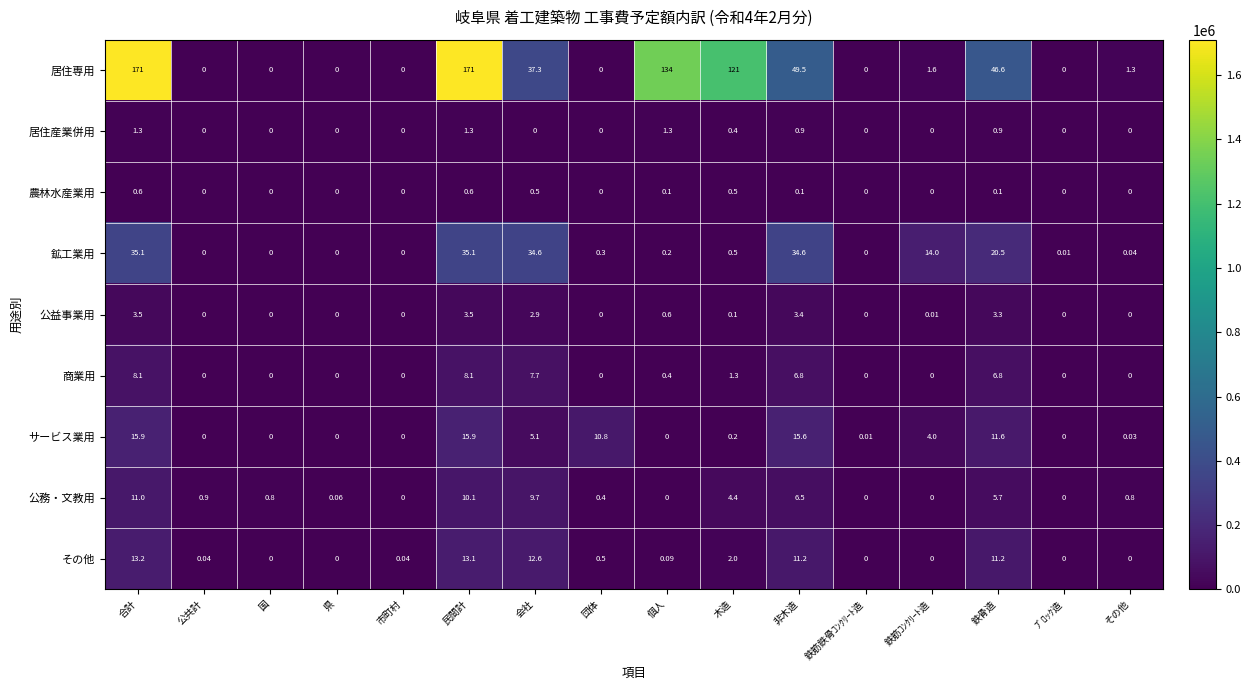

How many distinct data groups are displayed?

9